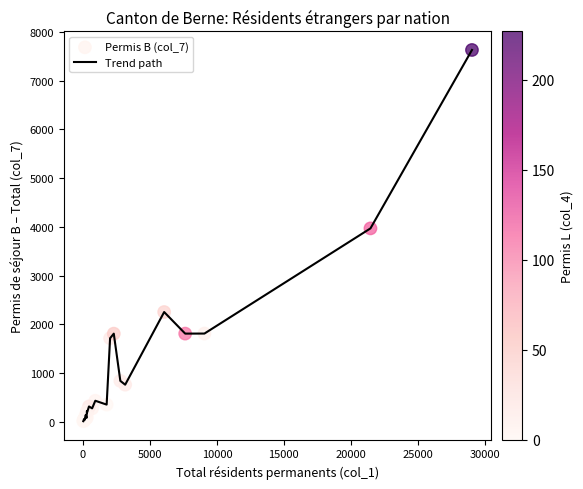

What is the difference between the maximum and minimum values?

7624